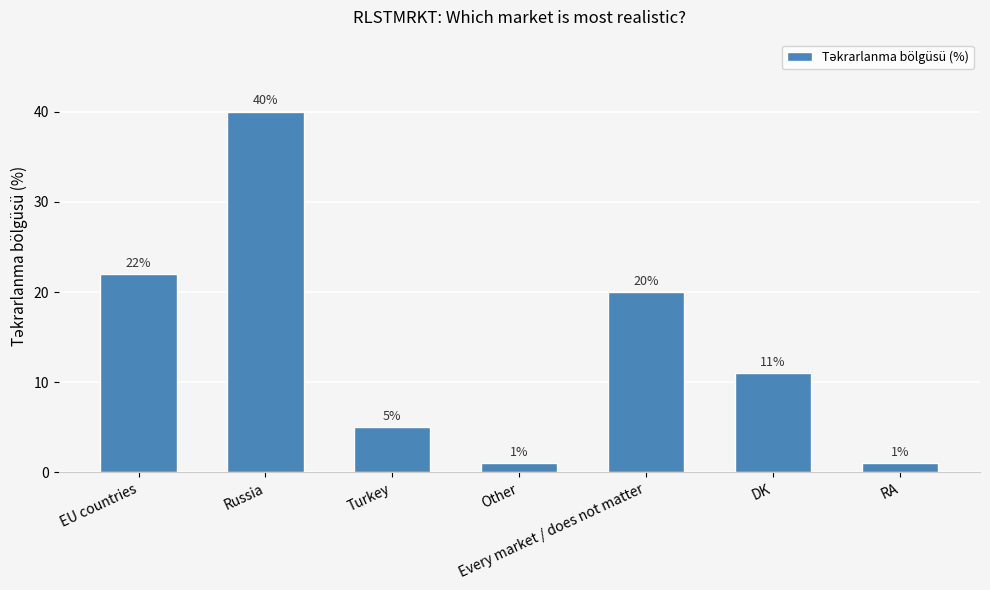

What is the approximate value at DK, to the nearest 5?

10